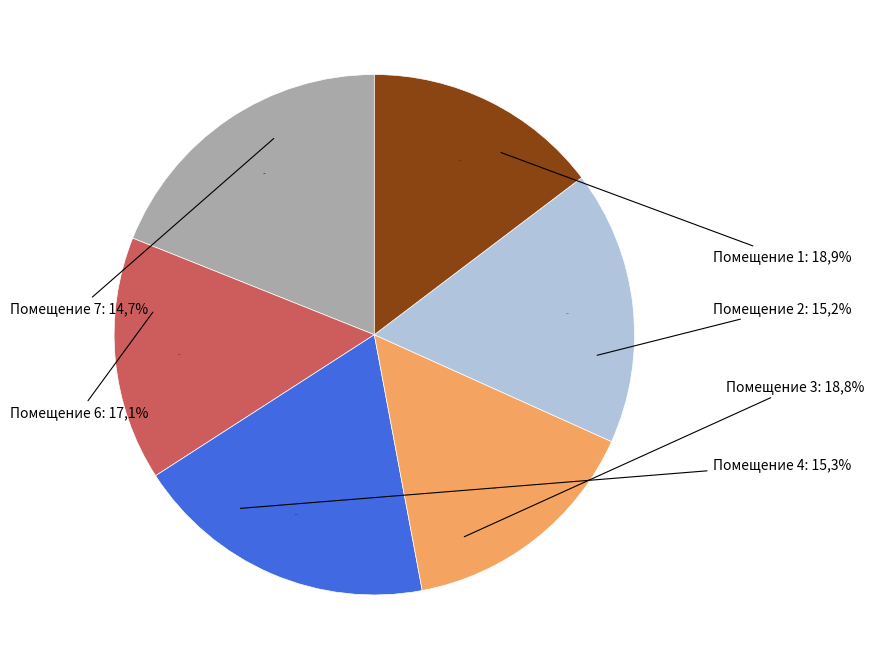

Combined, do 8 and 3 account for over 50%?

No